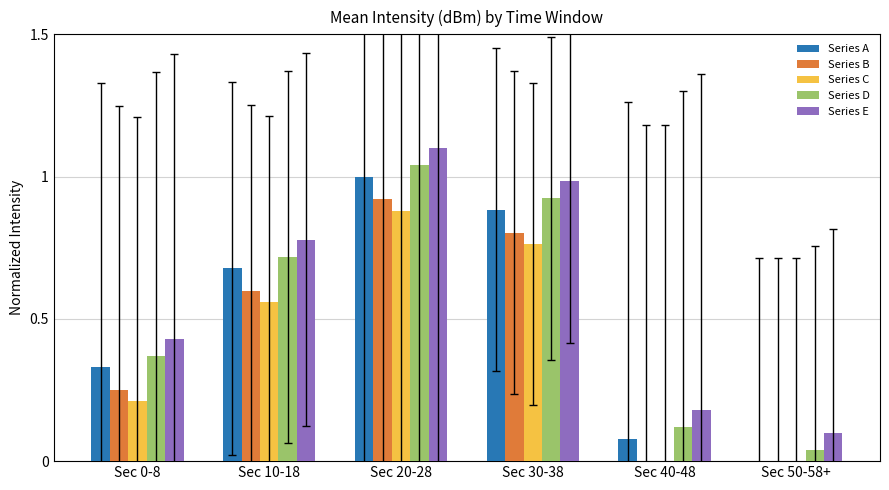

At which label does Series C reach its peak?

Sec 20-28